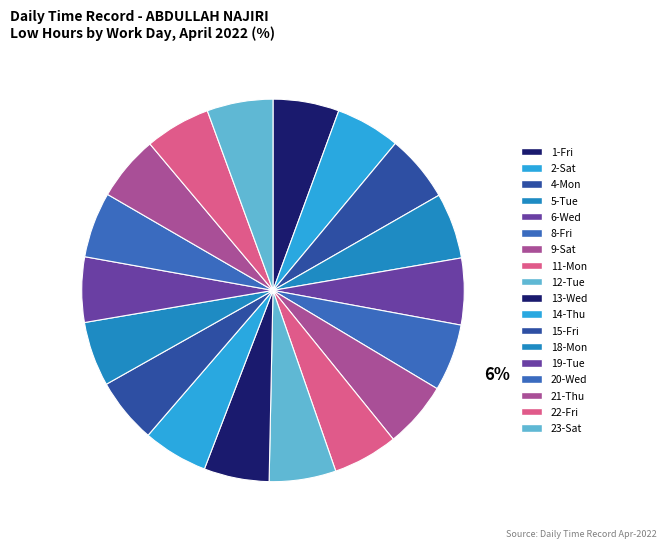

To the nearest percent, what is the average slice percentage?

6%